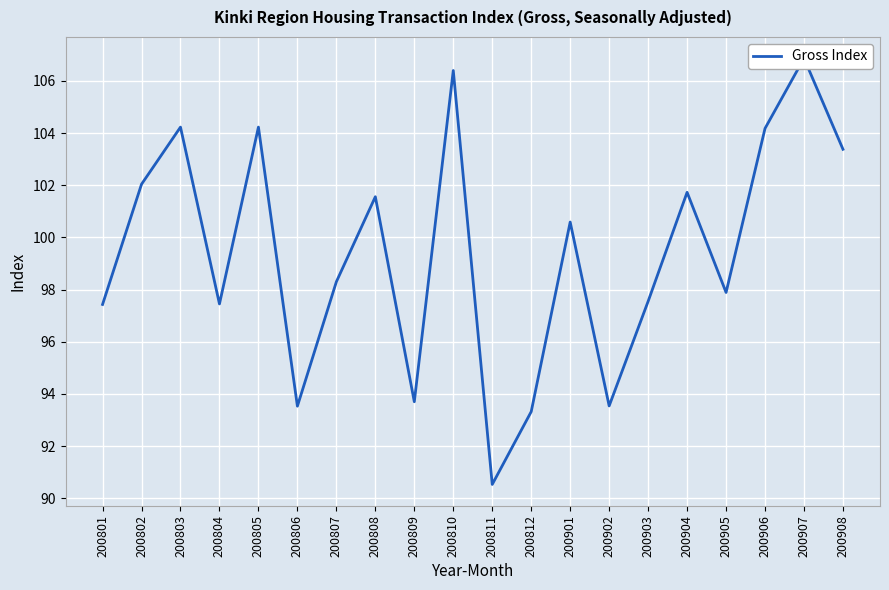

Reading left to right, what are all the values shown in this chart?

200801=97.4	200802=102.0	200803=104.2	200804=97.5	200805=104.2	200806=93.5	200807=98.3	200808=101.6	200809=93.7	200810=106.4	200811=90.5	200812=93.3	200901=100.6	200902=93.5	200903=97.5	200904=101.7	200905=97.9	200906=104.2	200907=106.9	200908=103.4